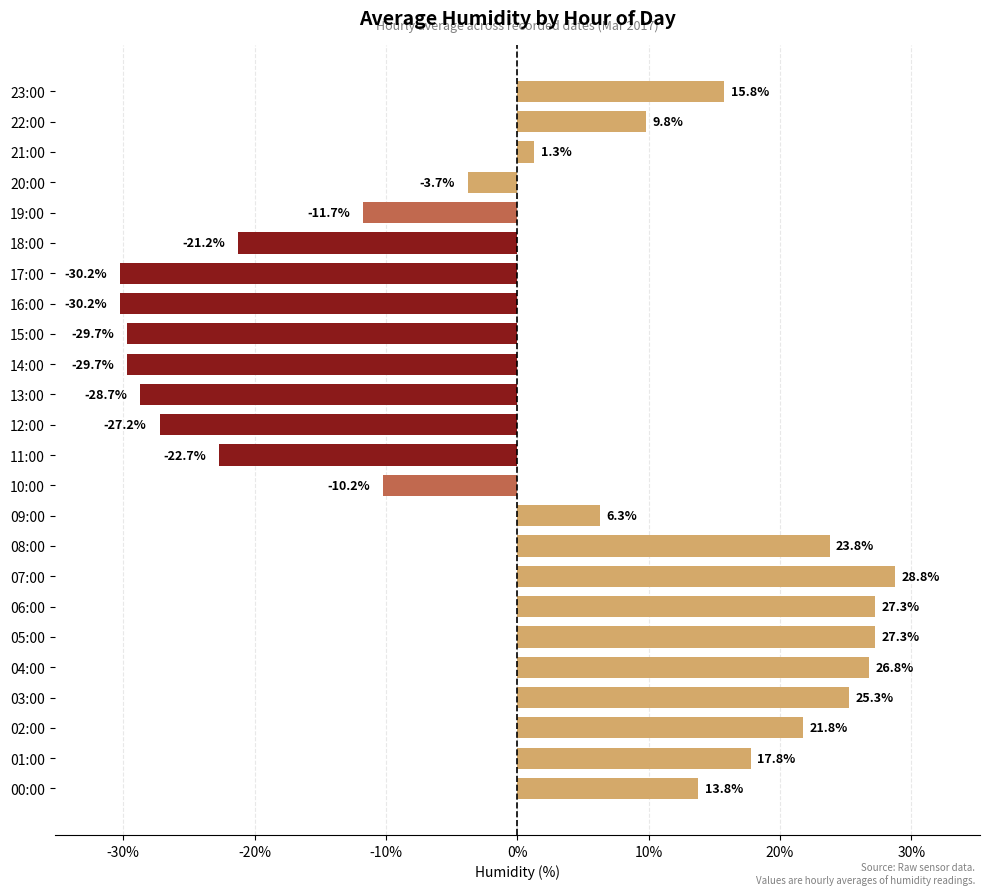

At which category does the chart reach its peak across all series?

07:00